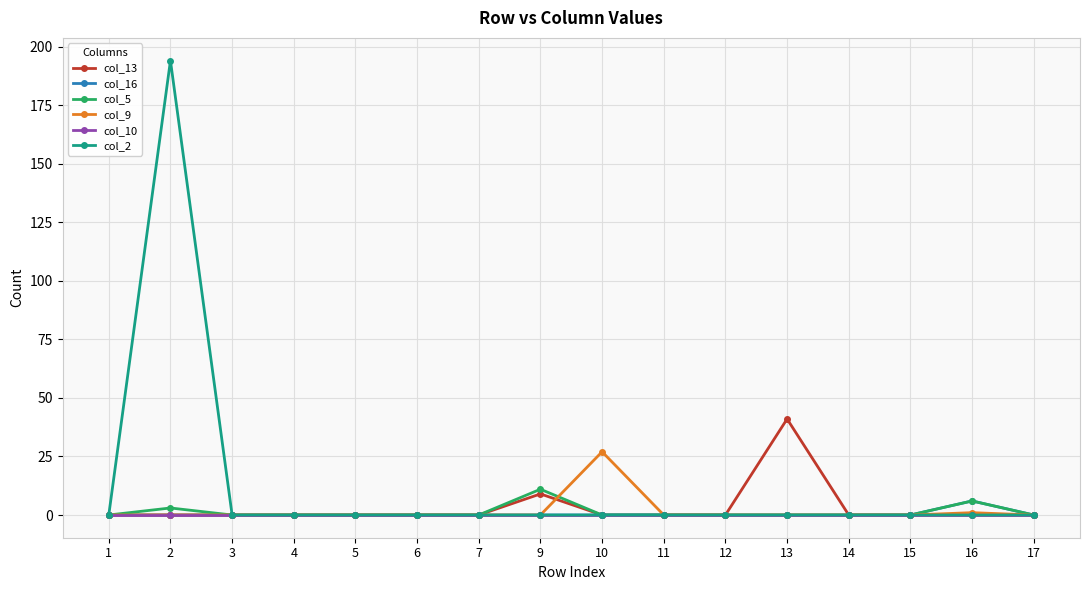

What is the sum of all col_2 values?

194